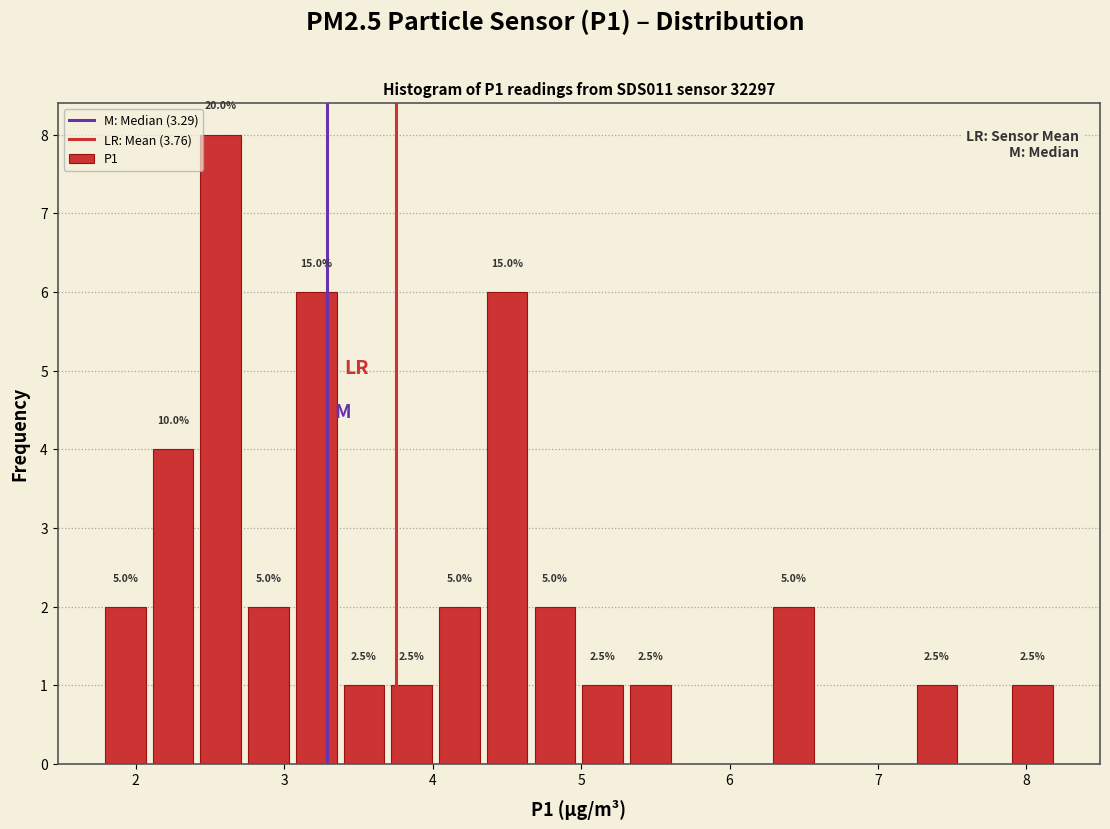

Read against the x-axis, roughly where is the centre of the tallest bar?

2.6